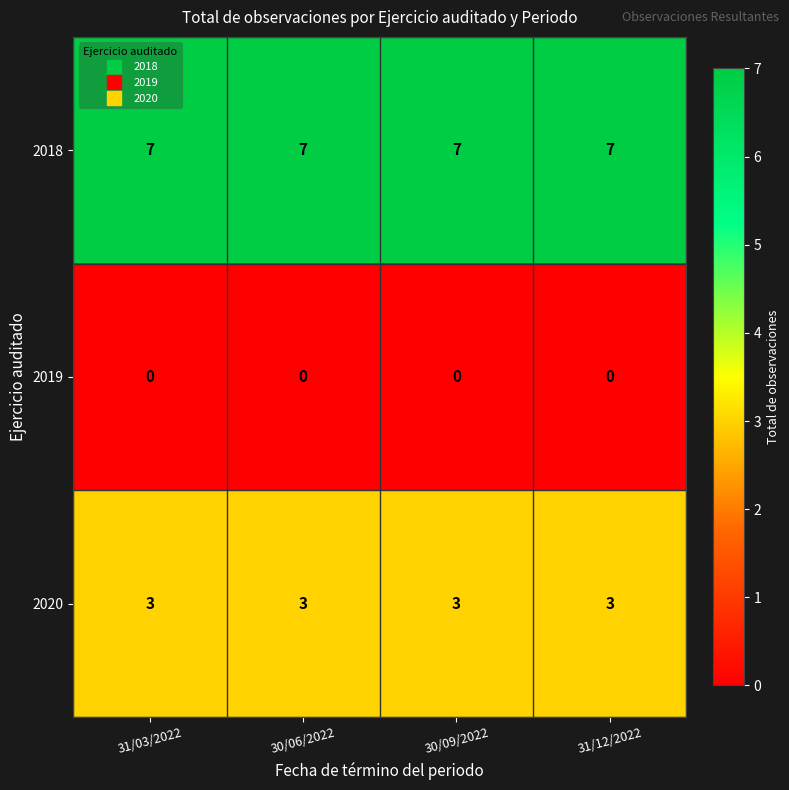

True or false: 2020 has a value of 5 at 30/09/2022.

False